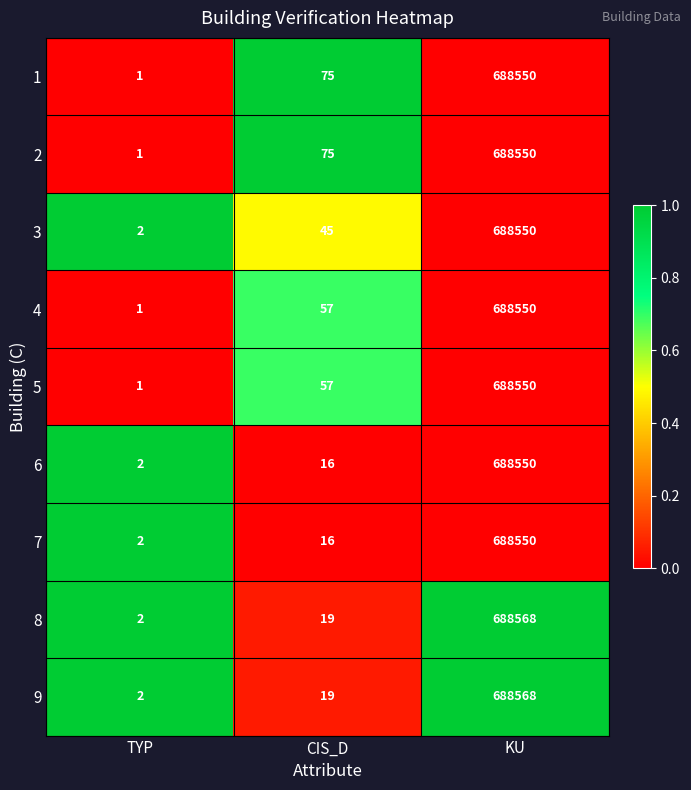

Is the value of 6 at CIS_D greater than the value of 7 at TYP?

Yes